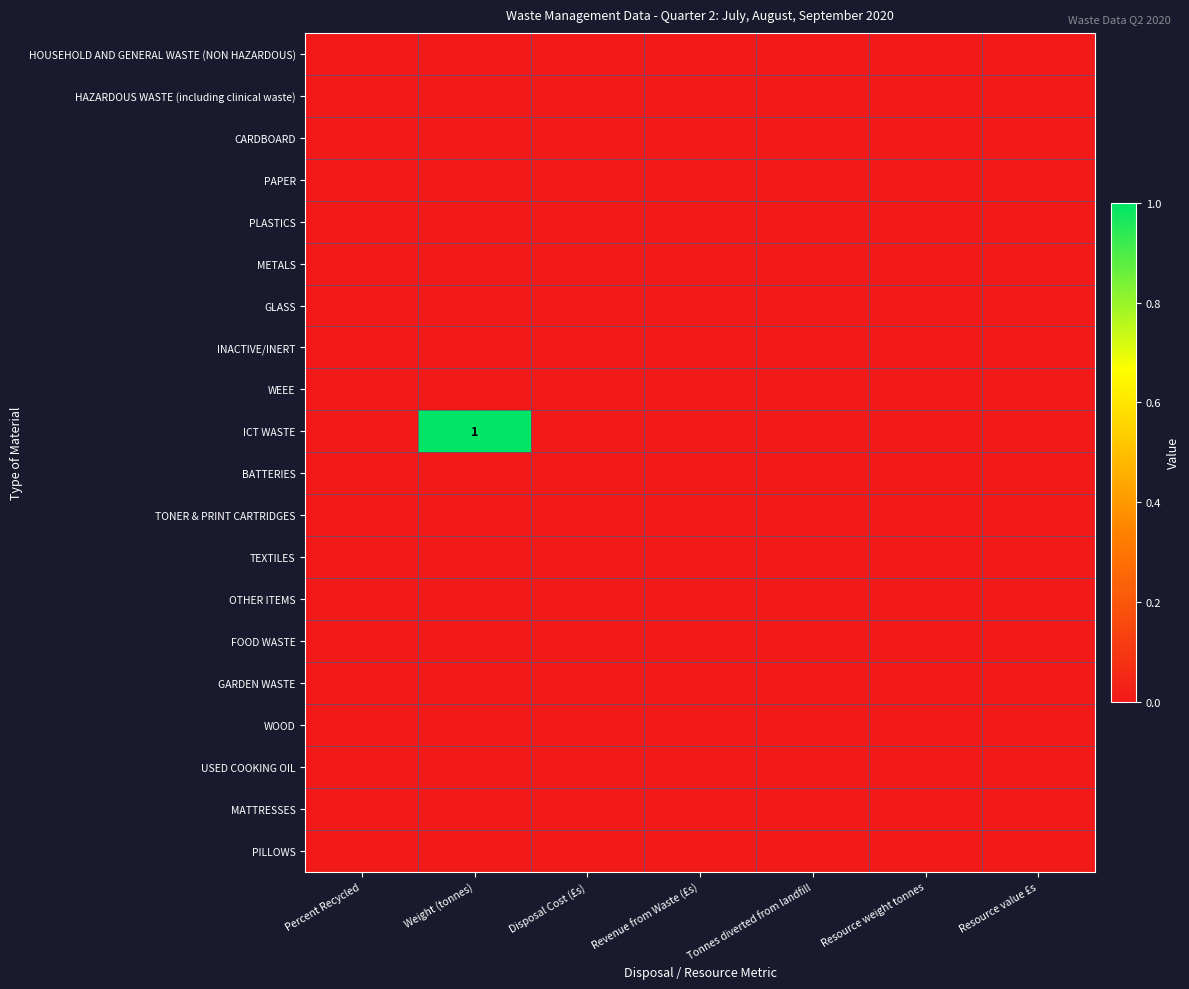

Is it true that GLASS equals 0 at Weight (tonnes)?

True